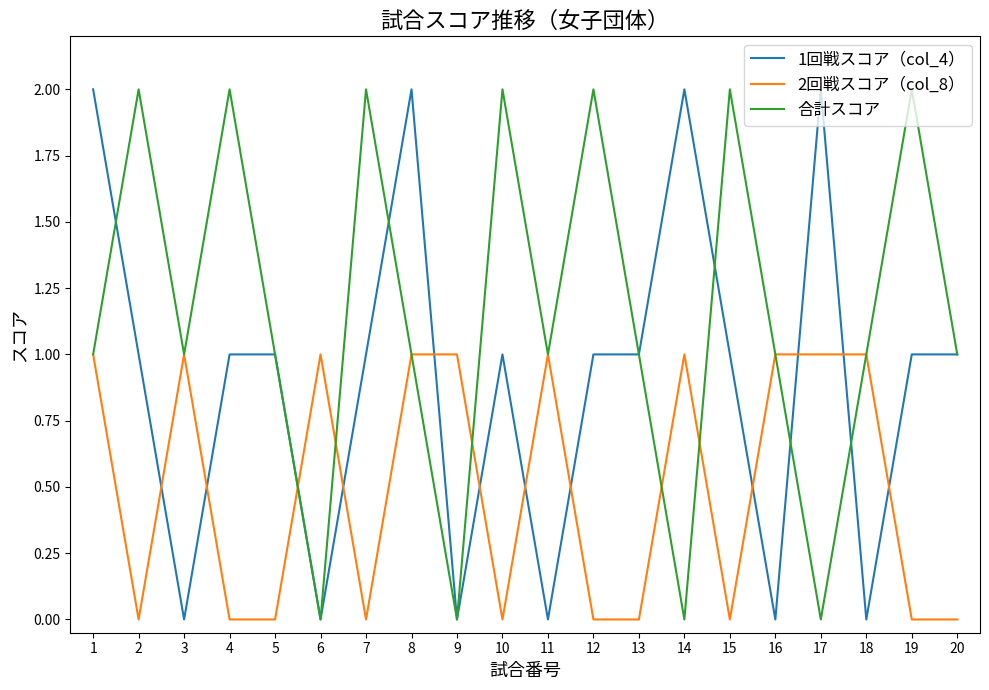

Rank the series by their average value, from lowest to highest.

2回戦スコア（col_8）, 1回戦スコア（col_4）, 合計スコア